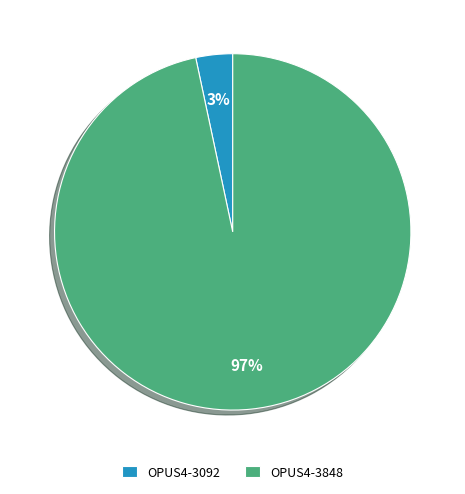

Which category has the biggest portion of the pie?

OPUS4-3848